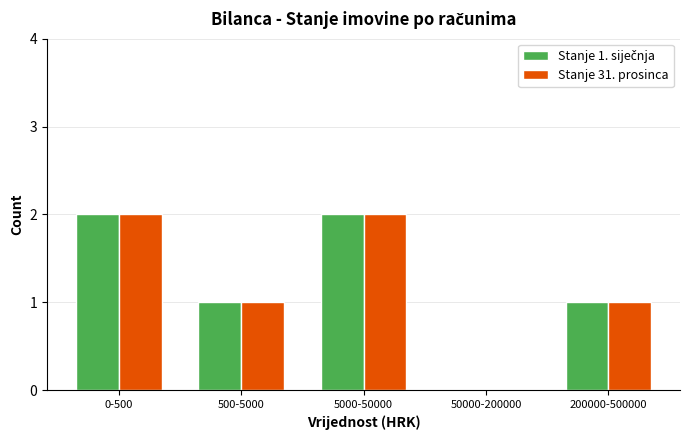

The Stanje 31. prosinca series shows 3 at 5000-50000. True or false?

False